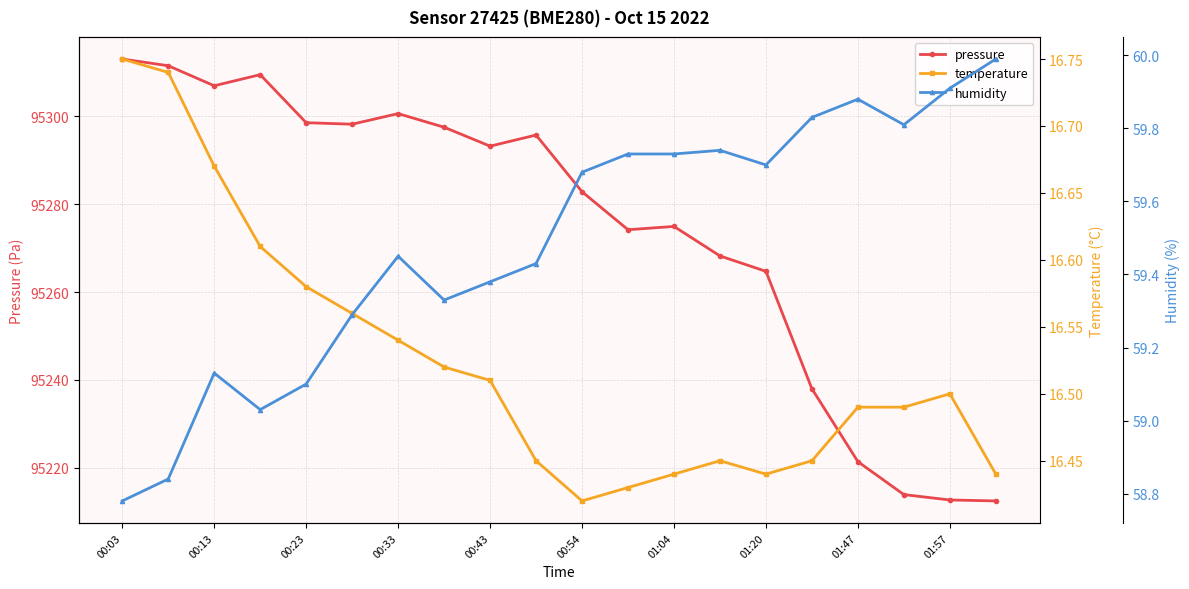

The value of pressure at 01:47 is 58234.5. True or false?

False